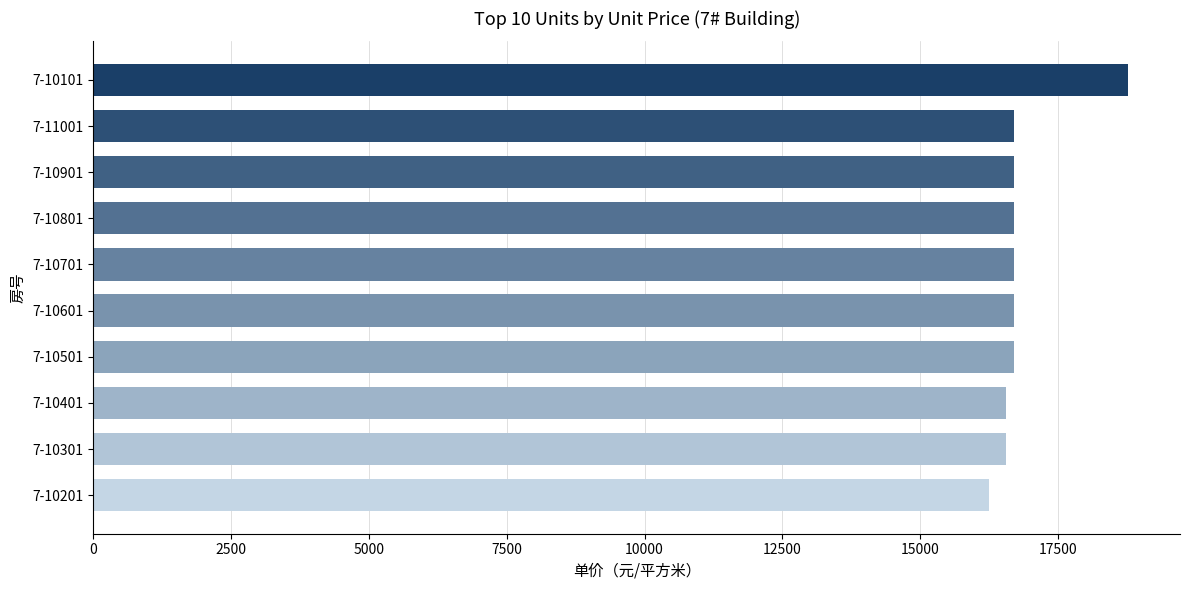

Are the bars horizontal?

Yes